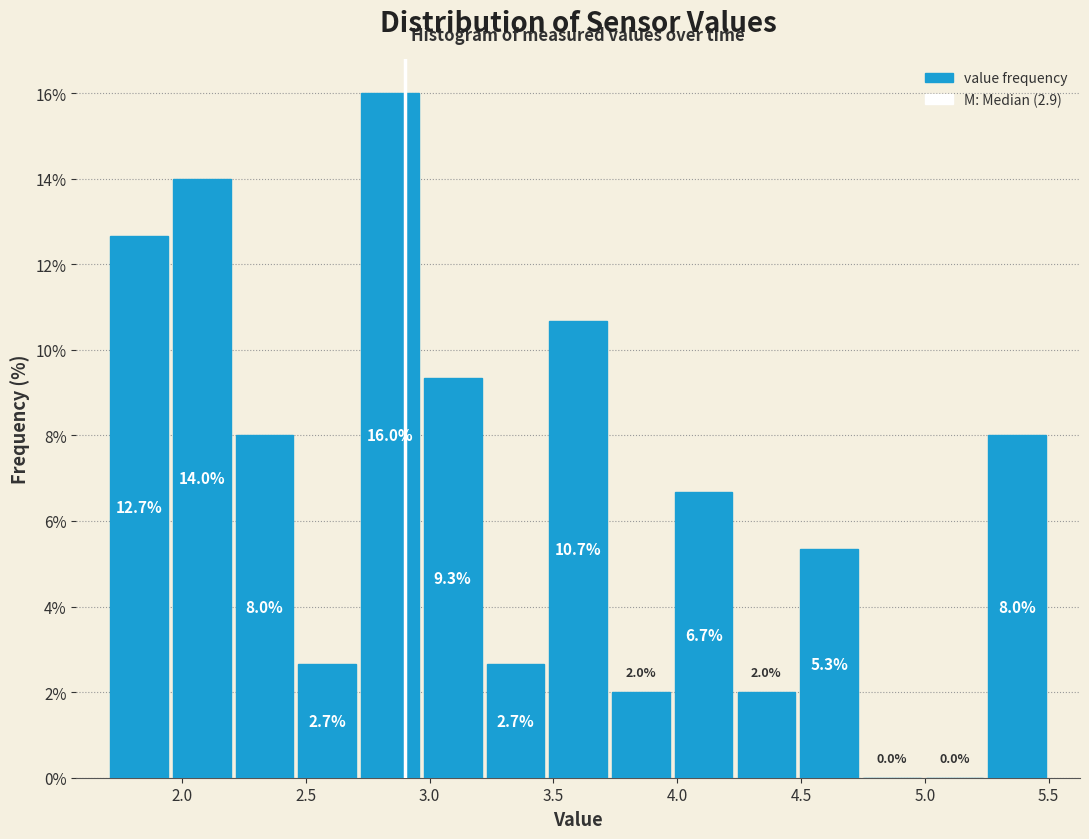

What is the height of the bar covering 4.25 to 4.50 on the x-axis? The bar edges are not printed on the chart, so give them approximately, as read against the axis.

2.0